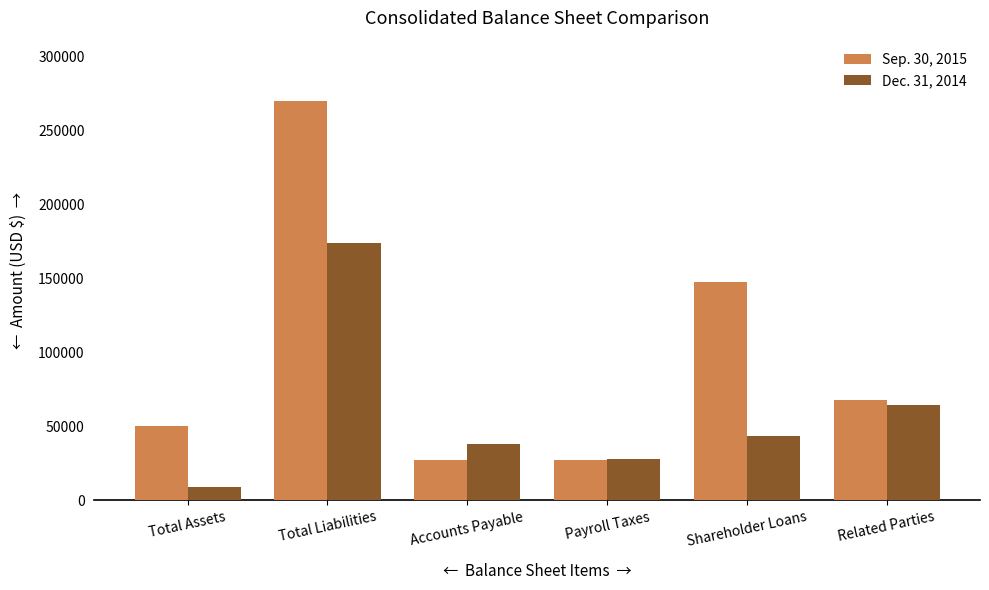

What is the smallest value displayed?

9030